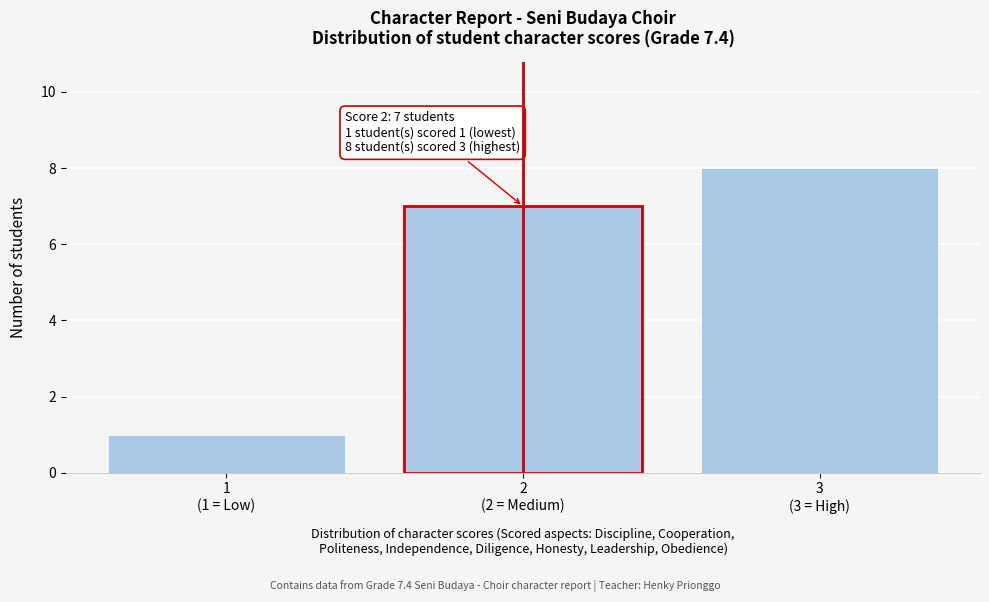

Reading left to right, extract all data points from this chart.

1	7	8